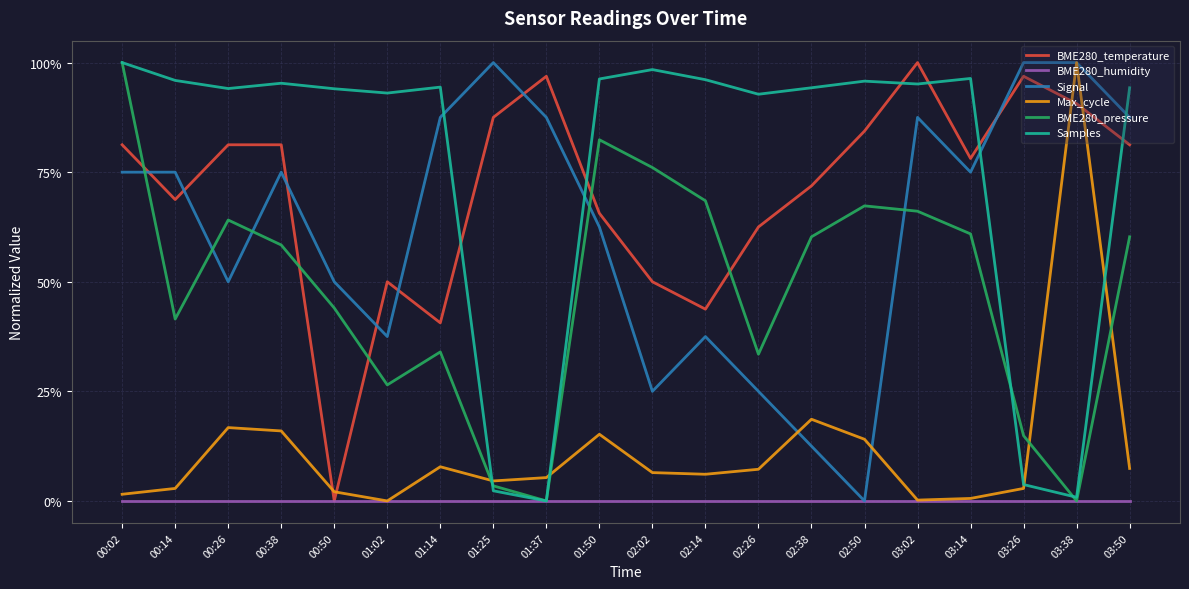

Where is the first local minimum for BME280_pressure?

00:14